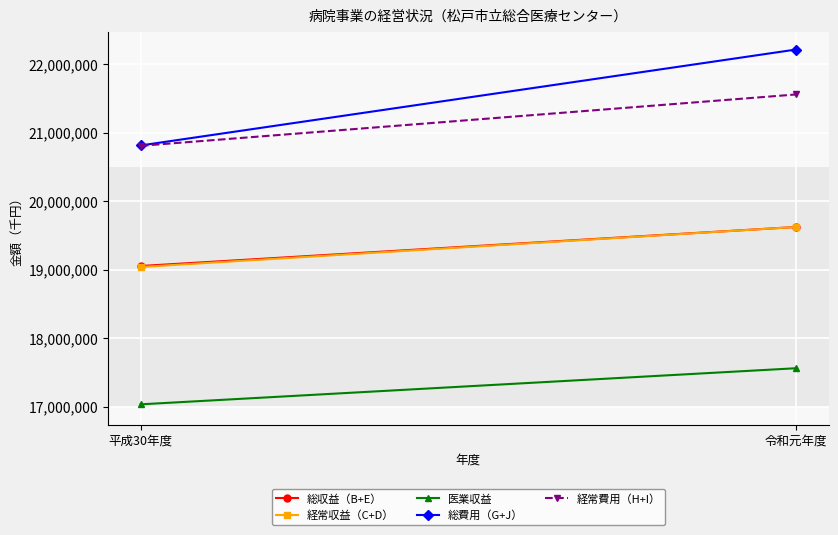

What position from the right is 令和元年度?

1